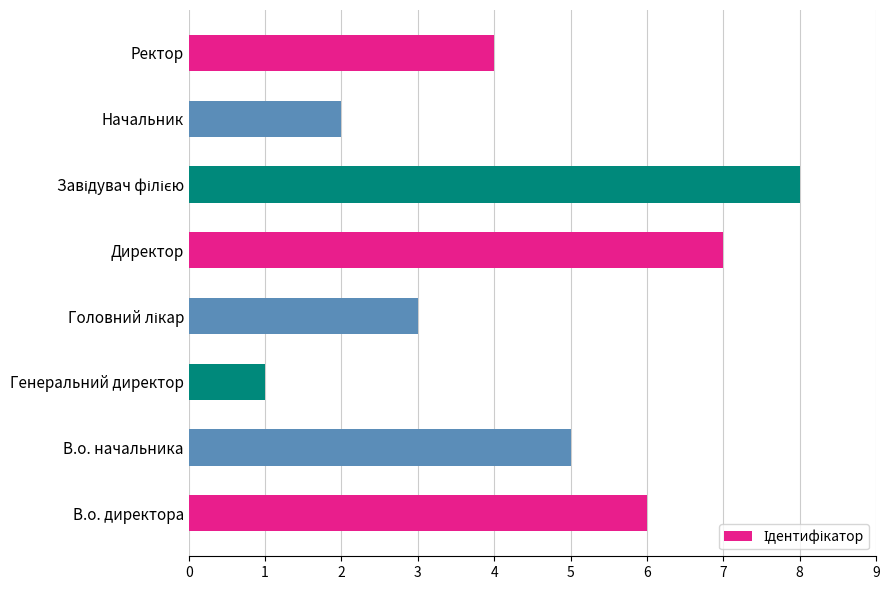

What is the difference between the values at В.о. начальника and Генеральний директор?

4